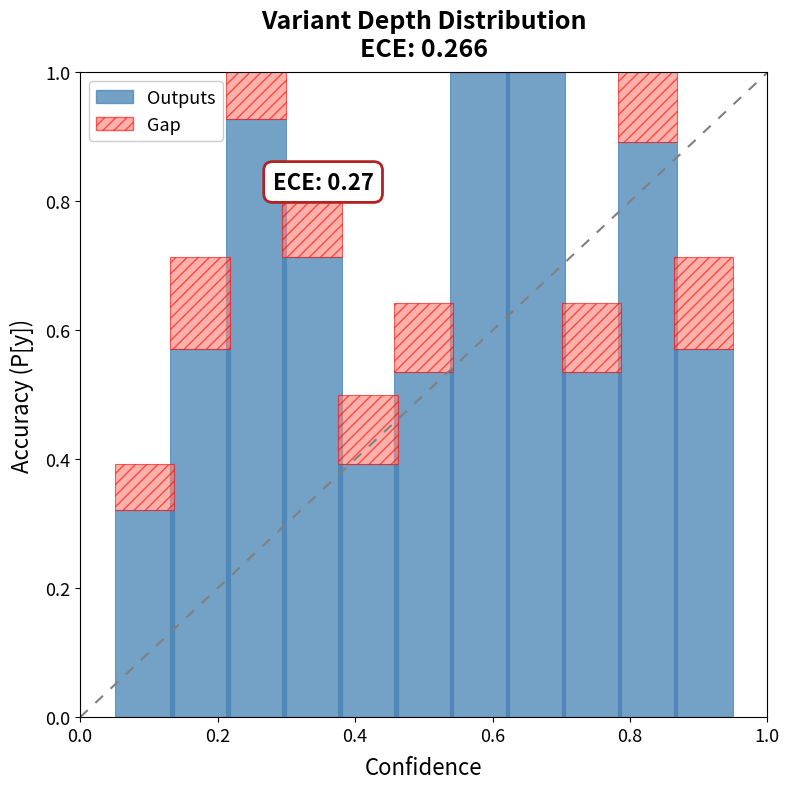

At which category is the sum across all series the highest?

6